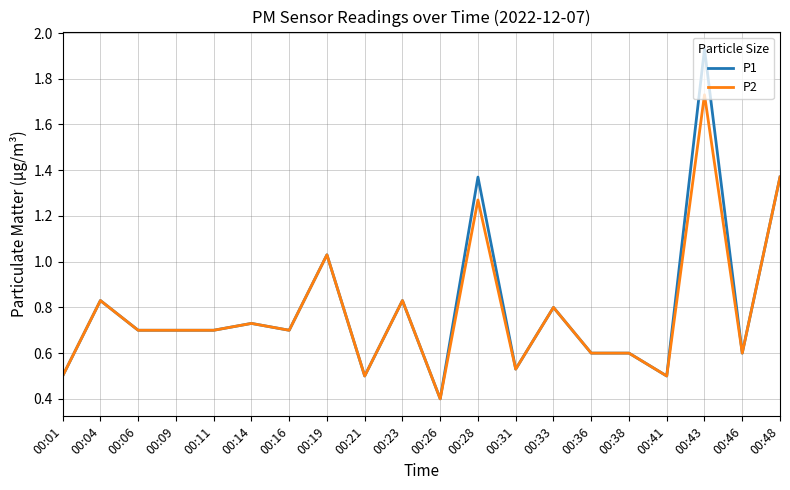

How many lines are shown in the chart?

2